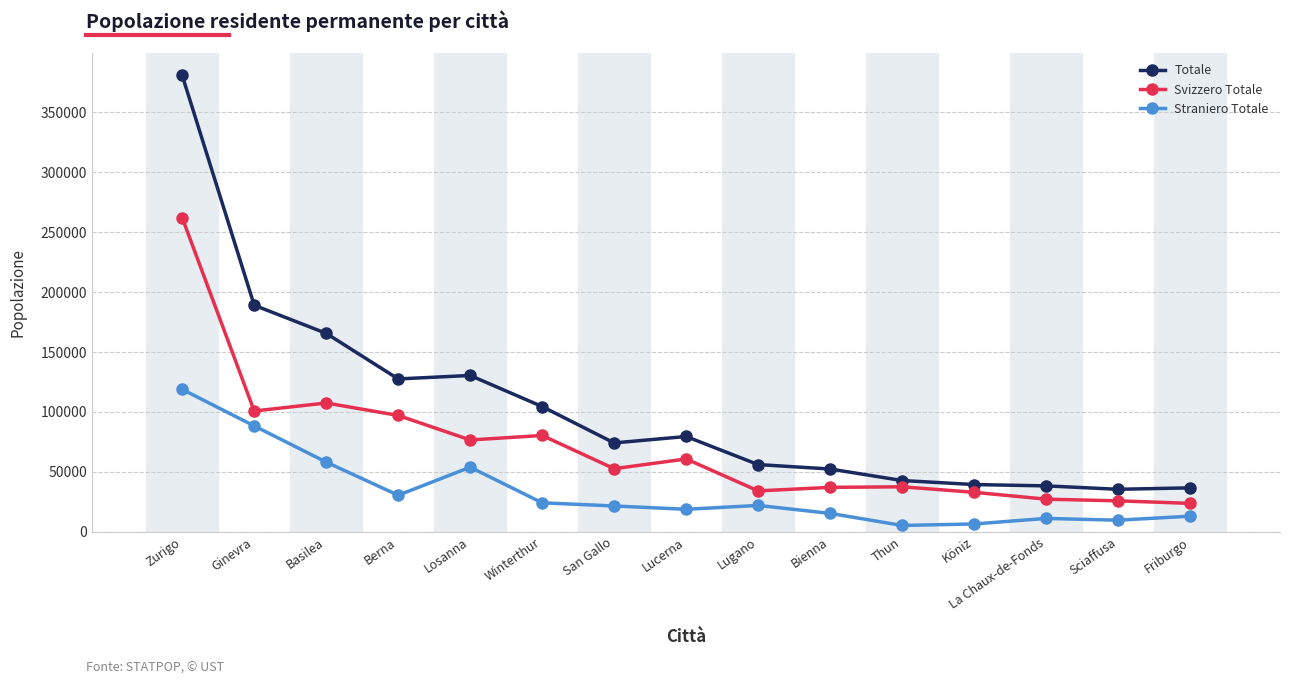

True or false: Straniero Totale and Totale intersect in this chart.

False